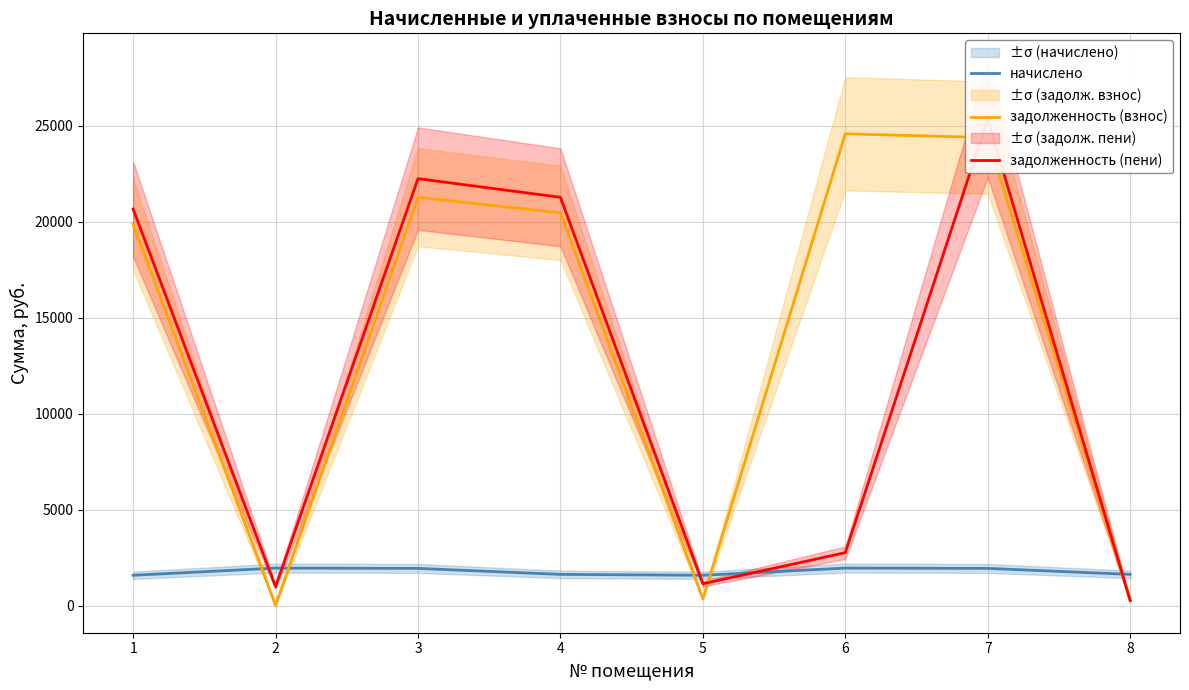

How many lines are shown in the chart?

3